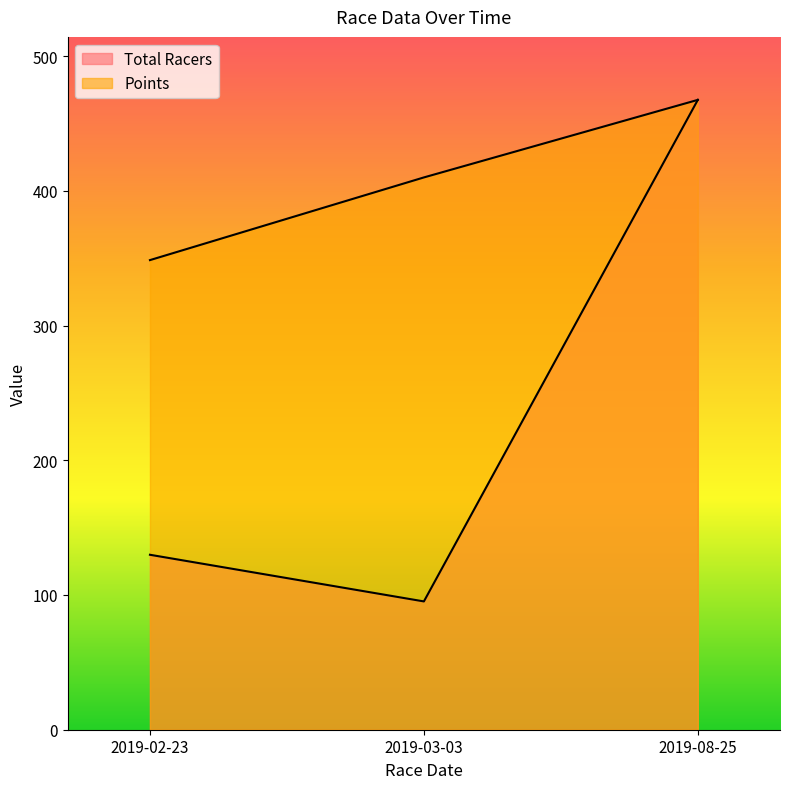

What is the label of the 3rd point from the right?

2019-02-23